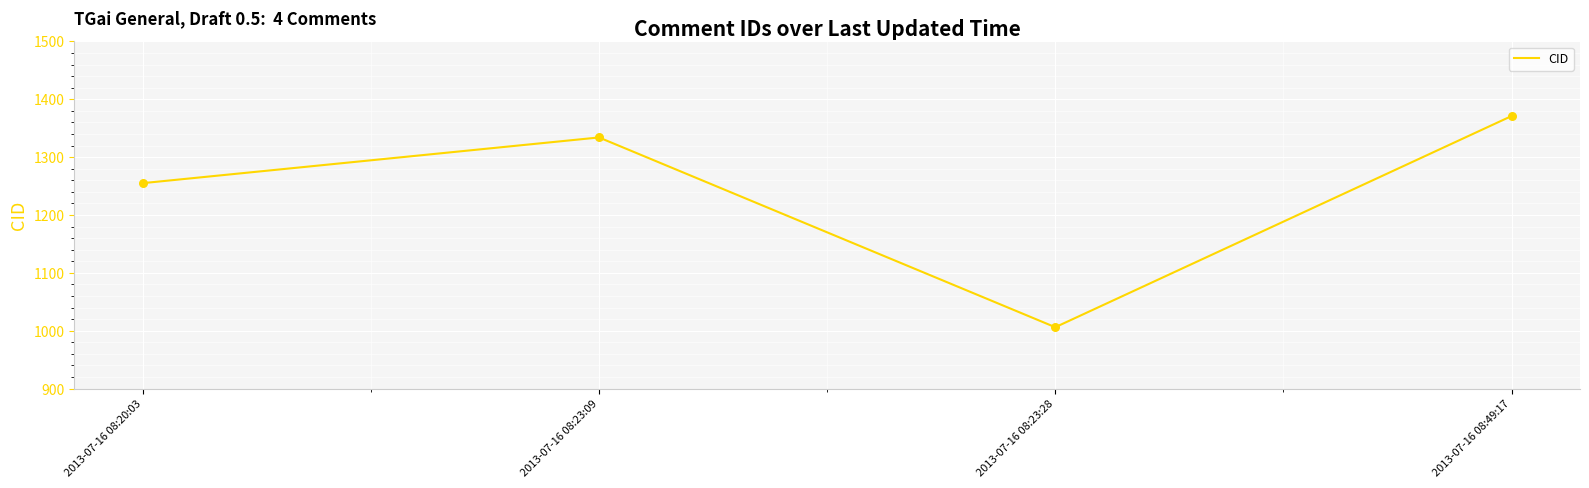

What is the change in value from 2013-07-16 08:20:03 to 2013-07-16 08:49:17?

+116